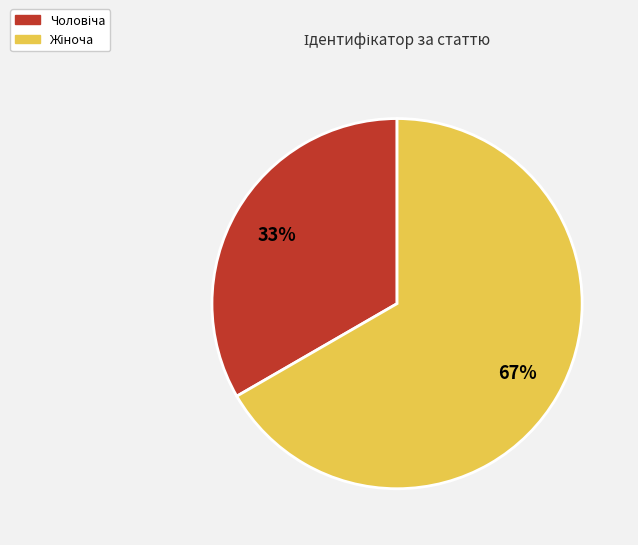

Is there a majority slice in this chart?

Yes